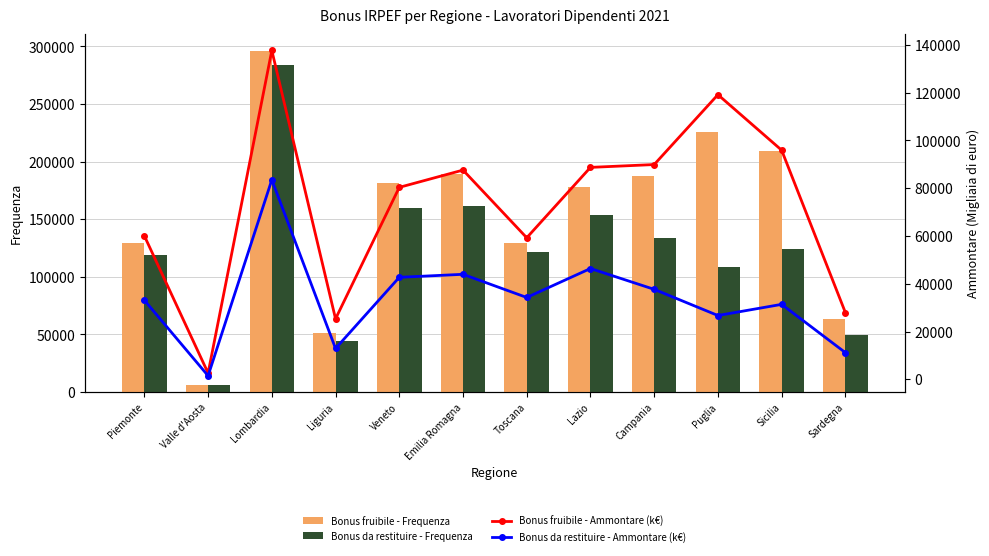

The Bonus da restituire - Ammontare (k€) series shows 43965 at Emilia Romagna. True or false?

True